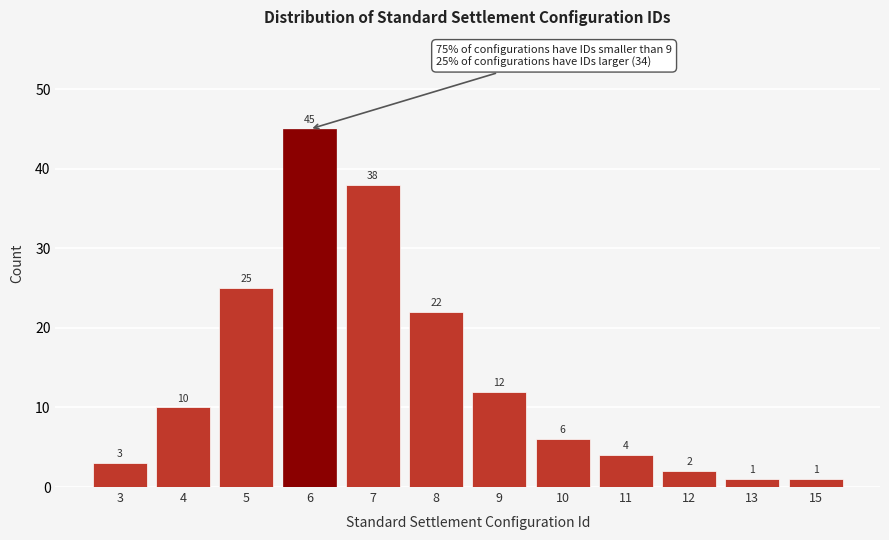

Reading right to left, list all the values displayed in this chart.

15=1	13=1	12=2	11=4	10=6	9=12	8=22	7=38	6=45	5=25	4=10	3=3